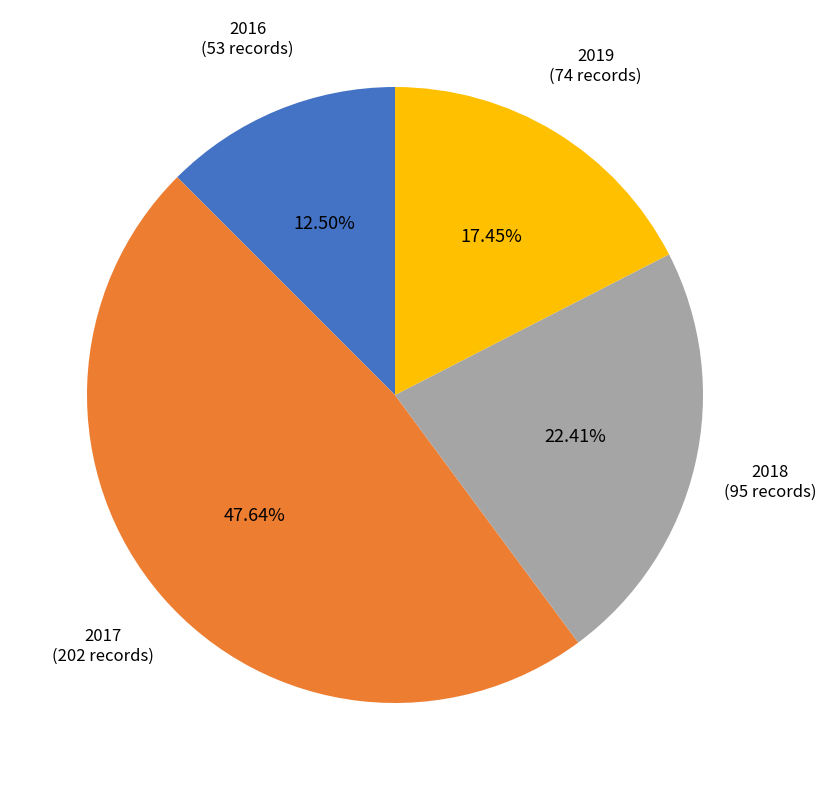

To the nearest percent, what is the average slice percentage?

25%